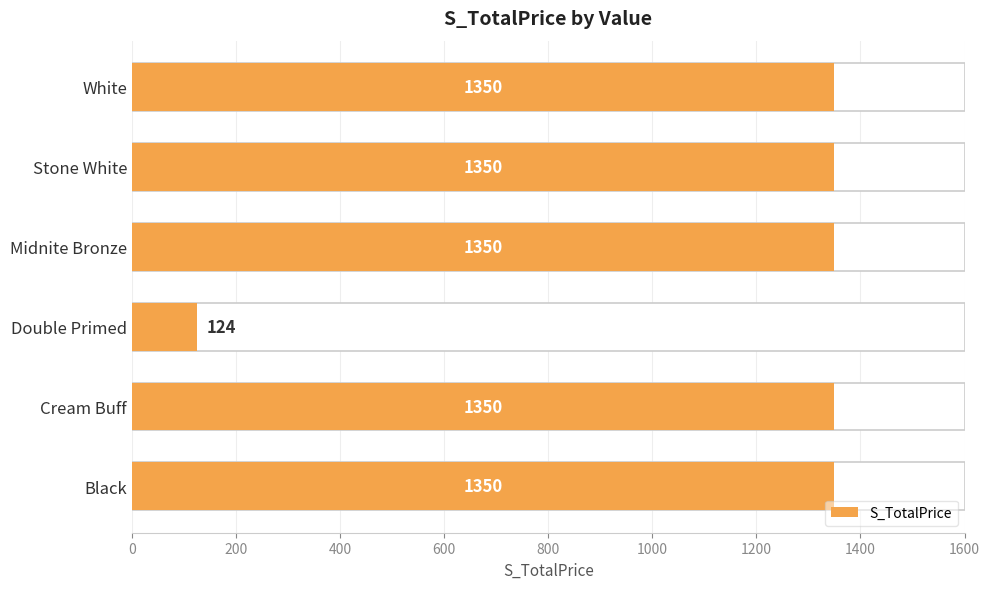

What is the change in value from Cream Buff to Double Primed?

-1226